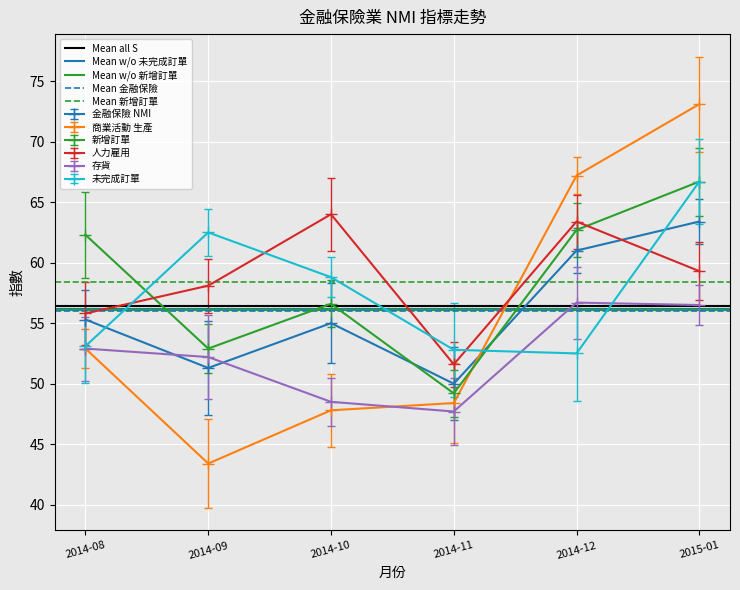

Is the value of Mean w/o 新增訂單 at 2014-09 greater than the value of Mean w/o 未完成訂單 at 2014-09?

No